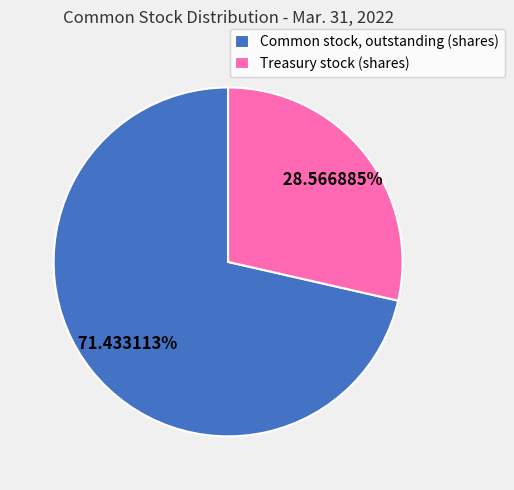

To the nearest percent, what percentage of the pie is Common stock, outstanding (shares)?

71%